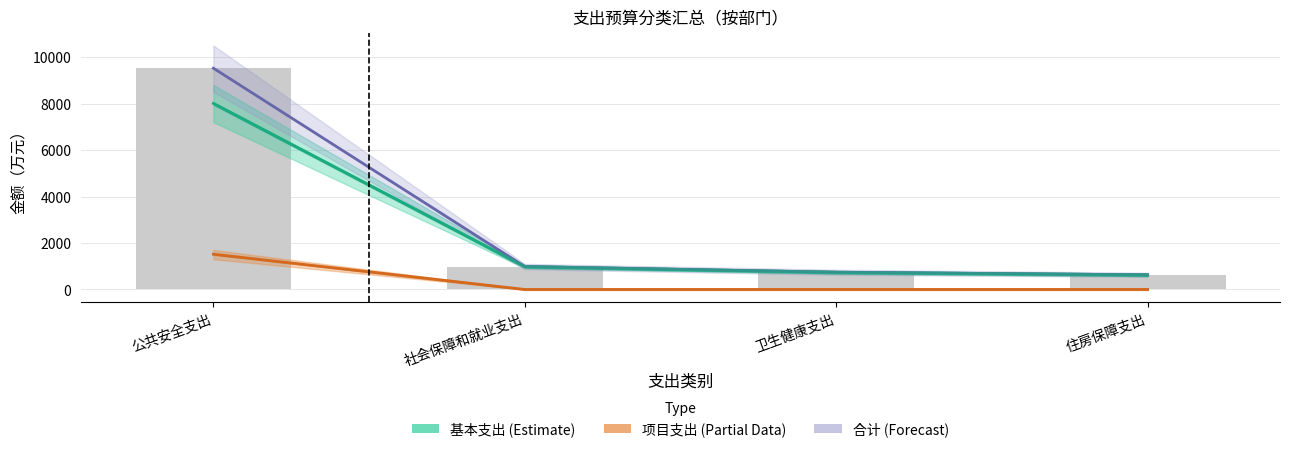

Does the chart contain stacked bars?

No